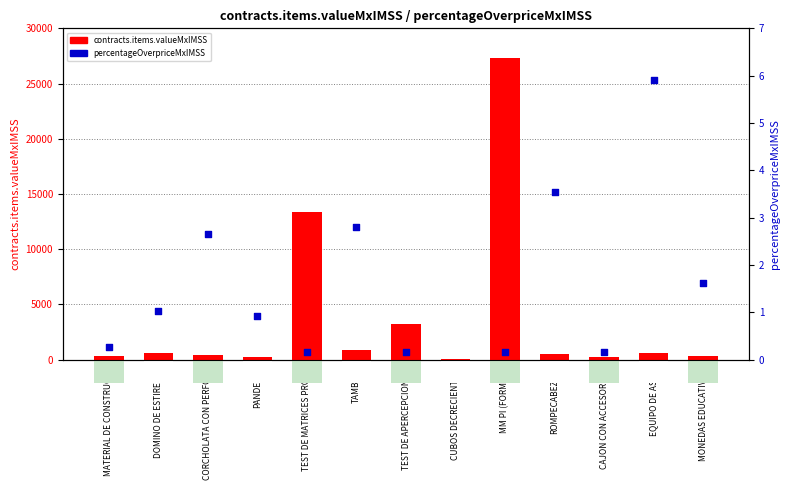

At which category is the sum across all series the highest?

MM PI (FORMAR)